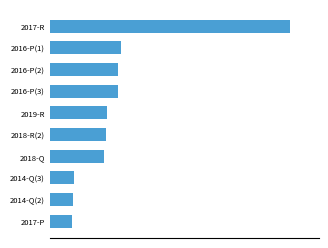

Does the chart contain any negative values?

No